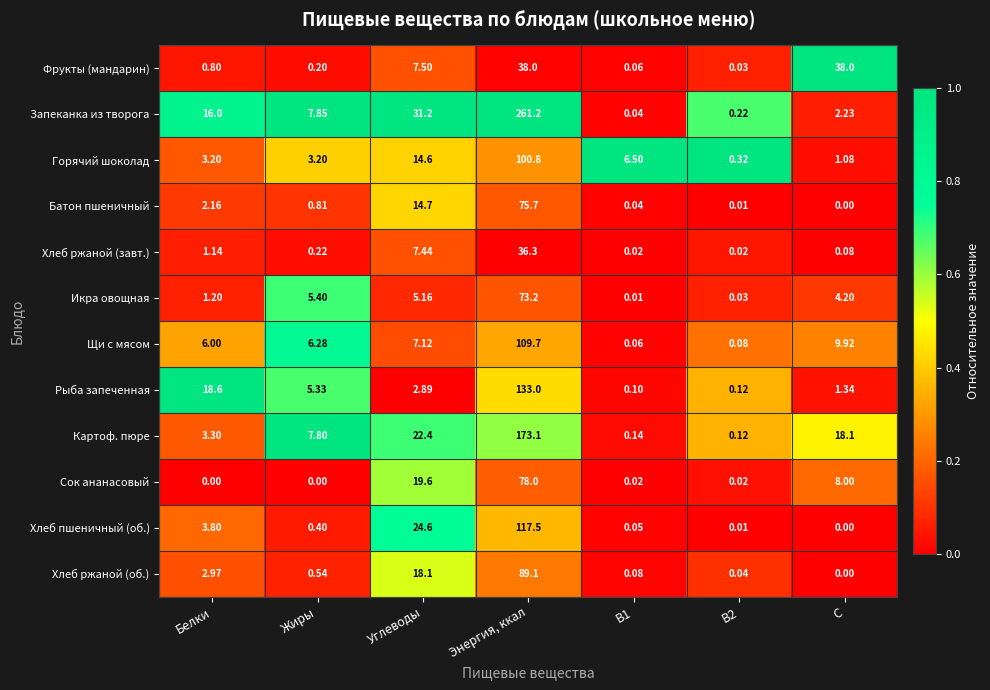

Which series changed the most between Энергия, ккал and B2?

Запеканка из творога